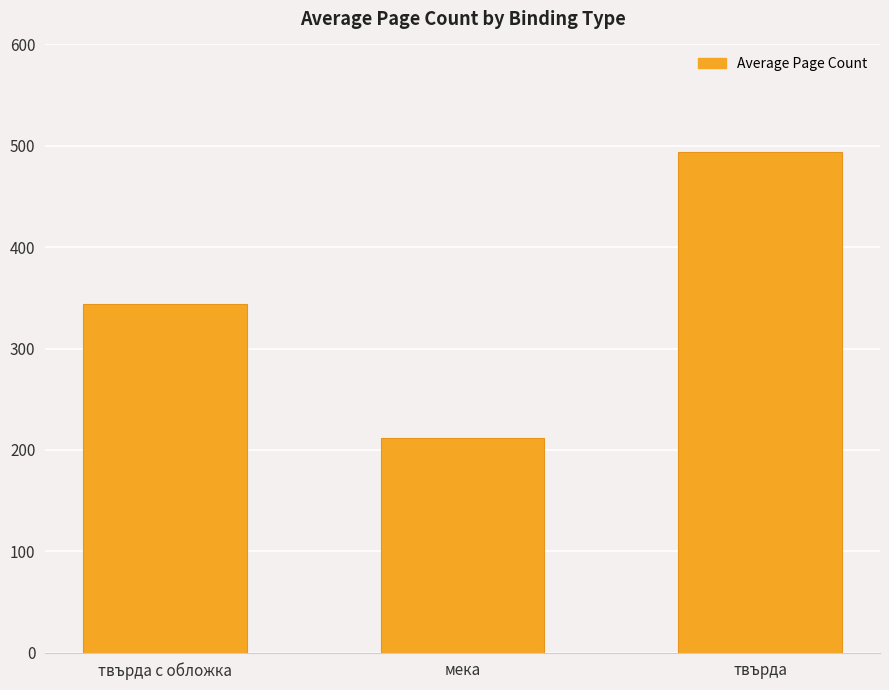

What is the sum of all values?

1049.3